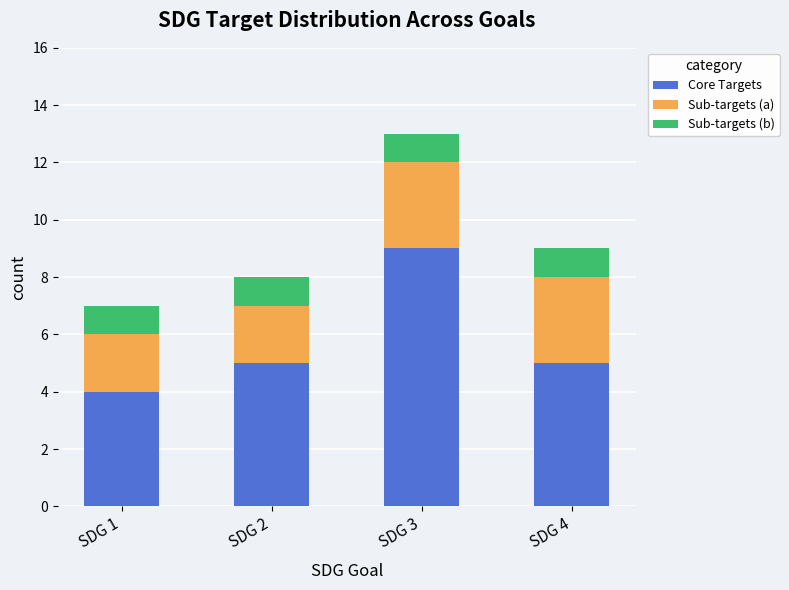

What is the maximum value for Core Targets?

9